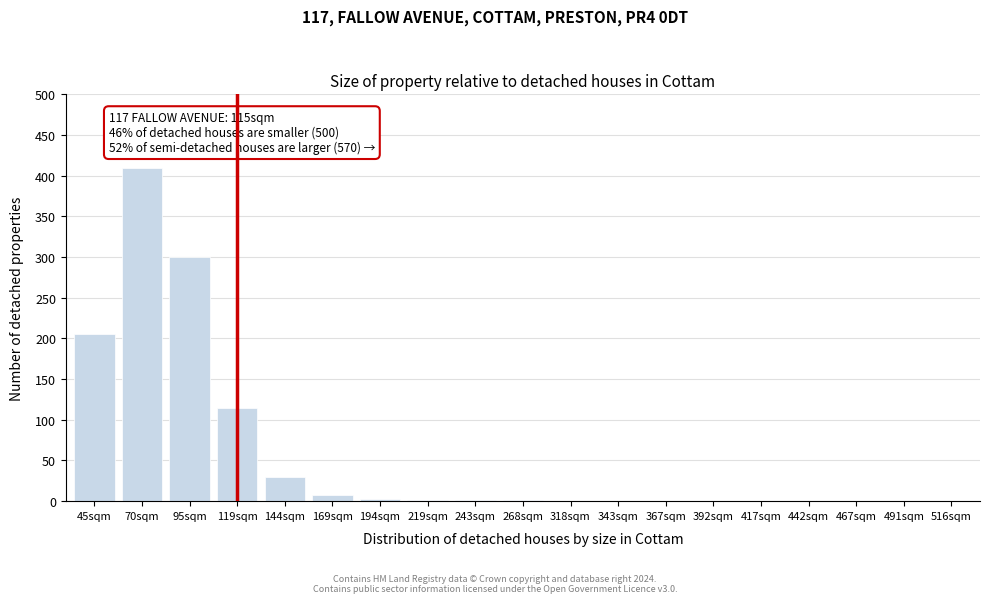

Which has a higher value, 144sqm or 442sqm?

144sqm